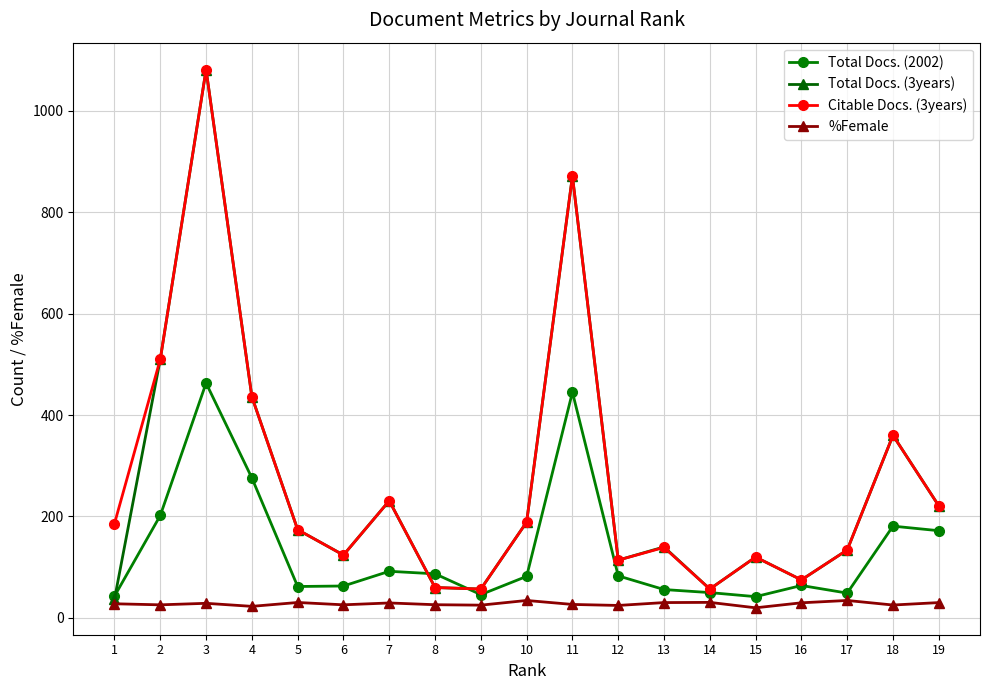

Is it true that Total Docs. (3years) equals 759.1 at 2?

False